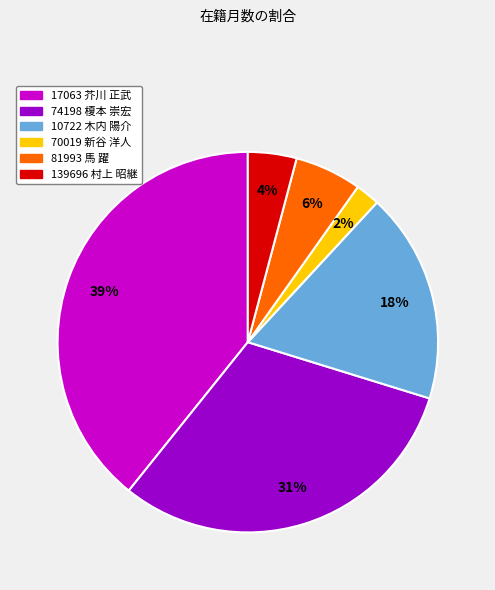

The 17063 芥川 正武 slice represents 39% of the pie. True or false?

True